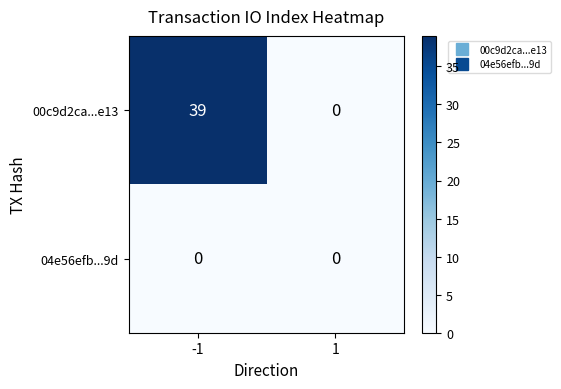

Reading right to left, what are all the values shown in this chart?

00c9d2ca...e13: 0	39
04e56efb...9d: 0	0